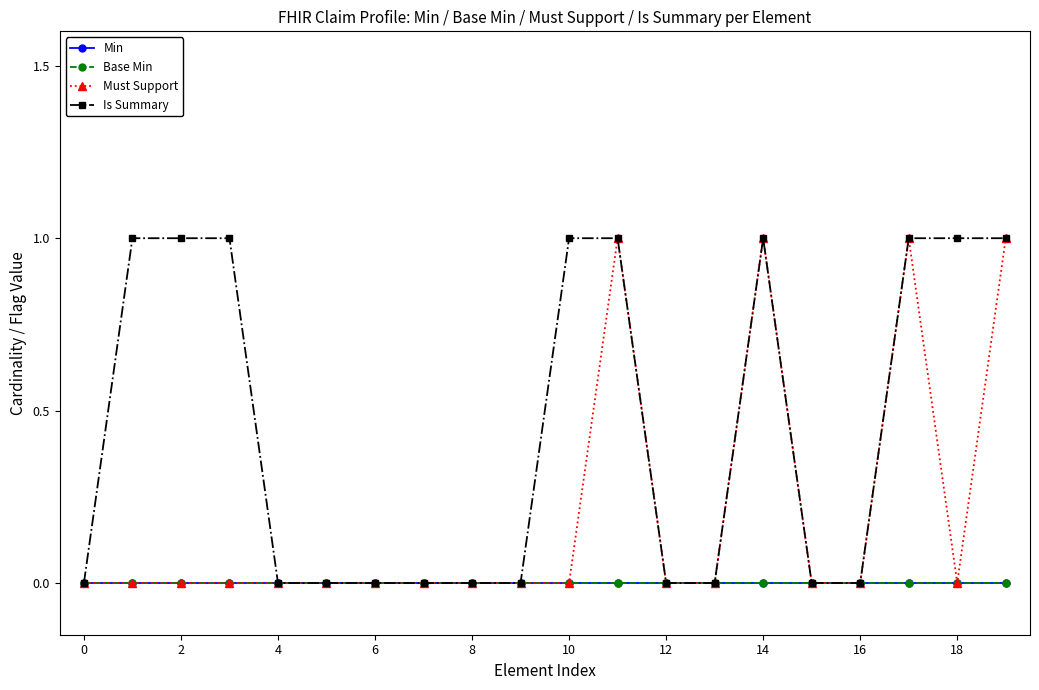

True or false: Base Min and Is Summary cross at least once.

False